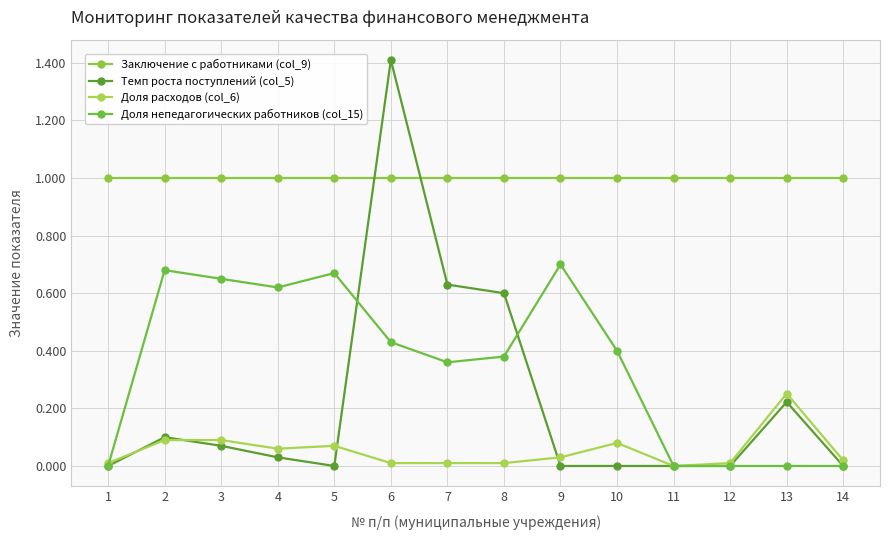

What are all the series names shown in the legend?

Заключение с работниками (col_9), Темп роста поступлений (col_5), Доля расходов (col_6), Доля непедагогических работников (col_15)